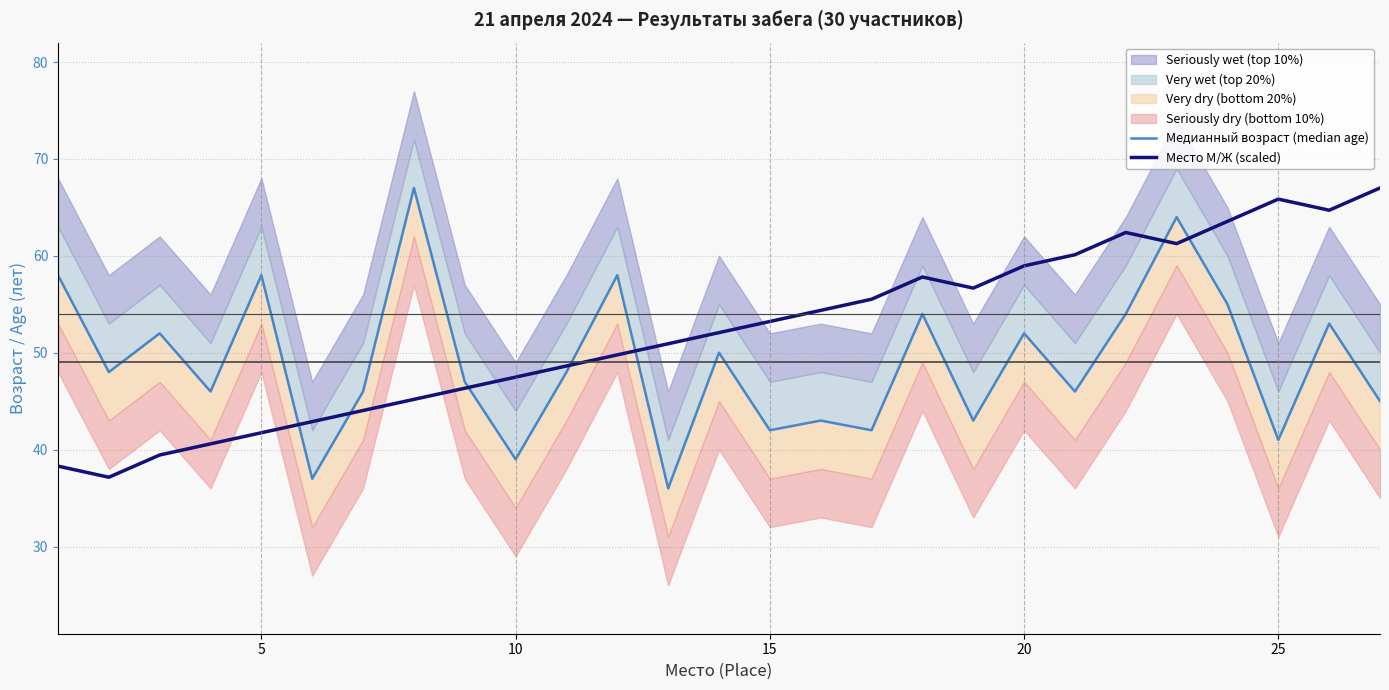

How many interior local valleys does the Место М/Ж (scaled) series have?

4